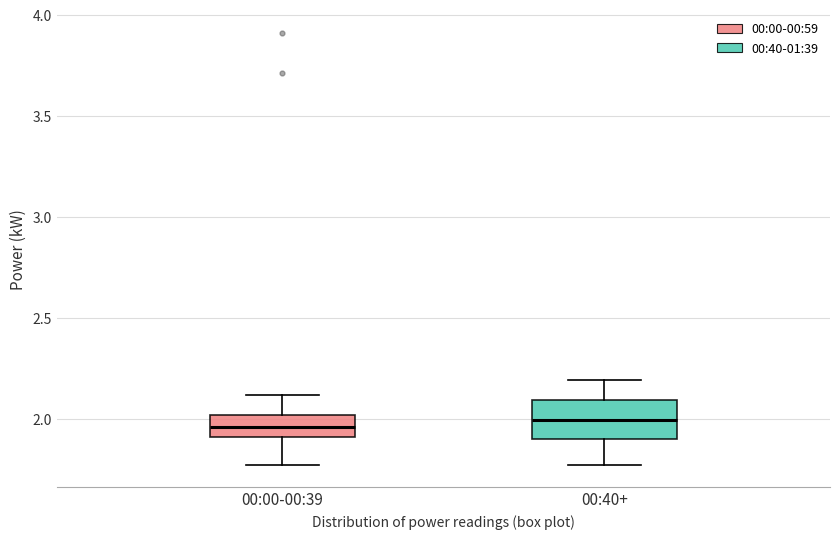

Reading left to right, transcribe this box plot: for each box, give where its median line is, the range the box spans, and where its two whiskers end, as read against the y-axis. The values are not printed on the chart, so give them approximately, as read against the axis.

00:00-00:39: median 1.95, box 1.90 to 2.00, whiskers 1.75 to 2.10
00:40+: median 2.00, box 1.90 to 2.10, whiskers 1.75 to 2.20